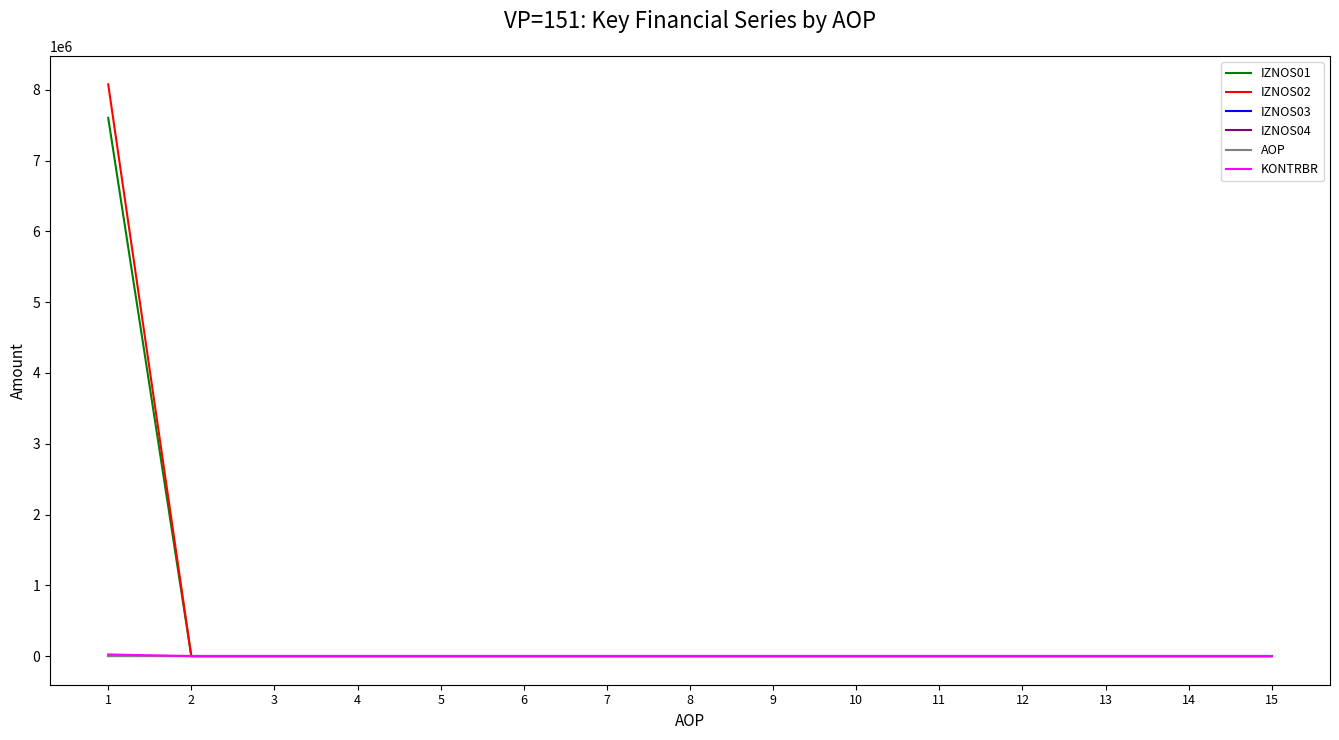

Does the chart display data point markers on the line(s)?

No